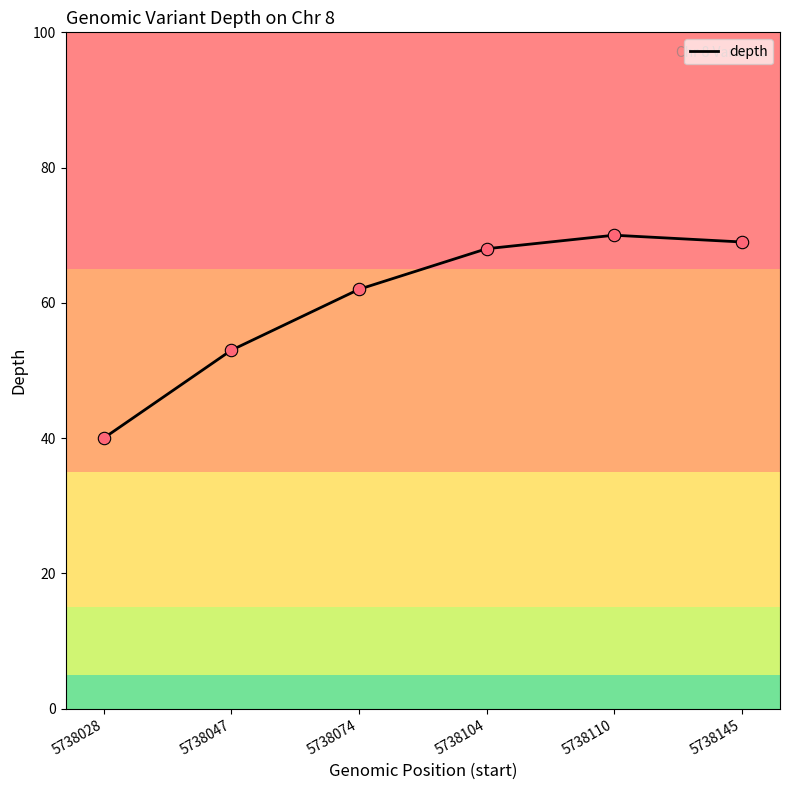

What is the change in value from 5738047 to 5738145?

+16